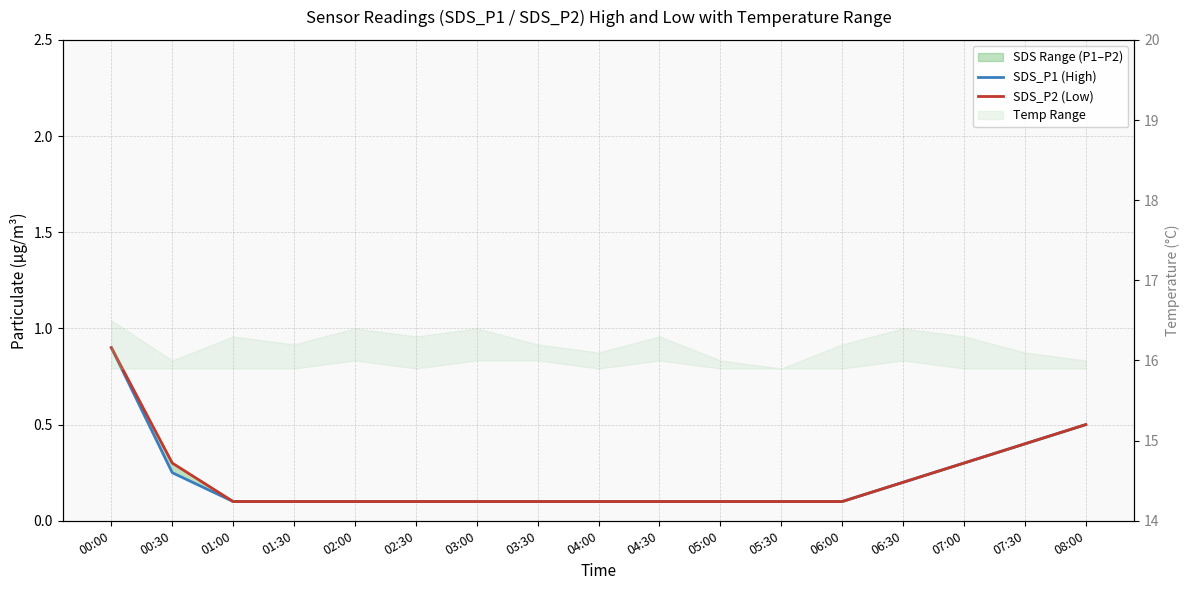

What is the minimum value for SDS_P1 (High)?

0.1